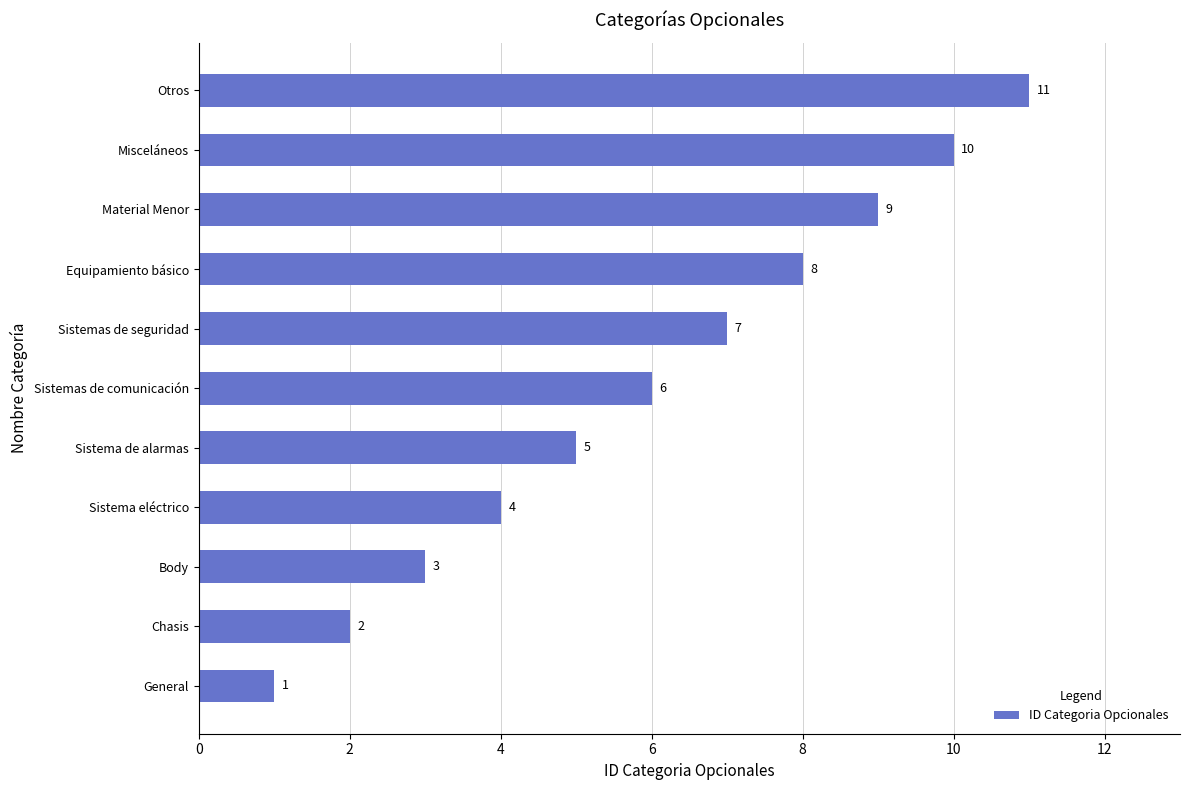

What is the approximate value at Sistema de alarmas?

5